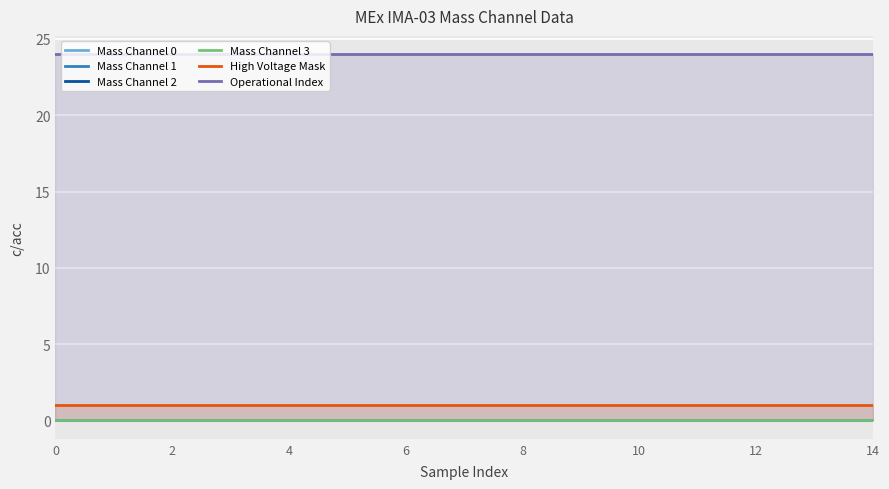

Which series has the largest total across all categories?

Operational Index